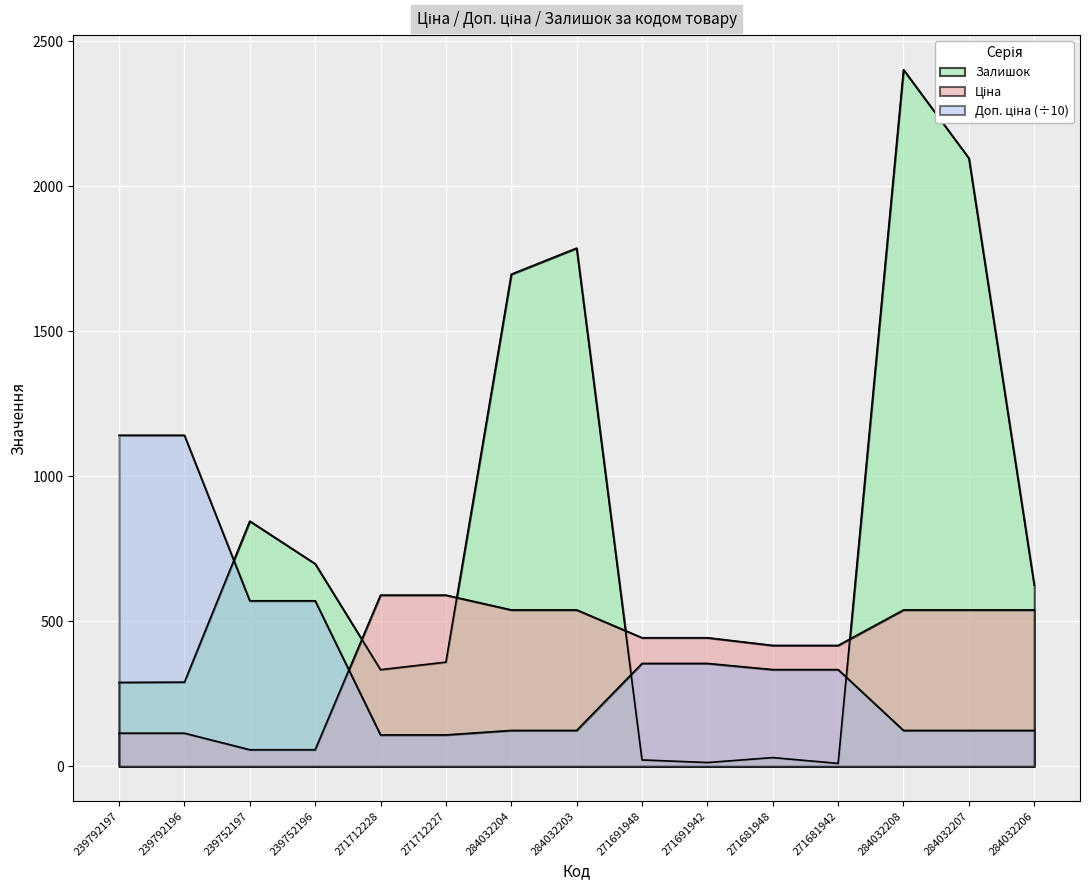

How many intersections are there between Ціна and Залишок?

4